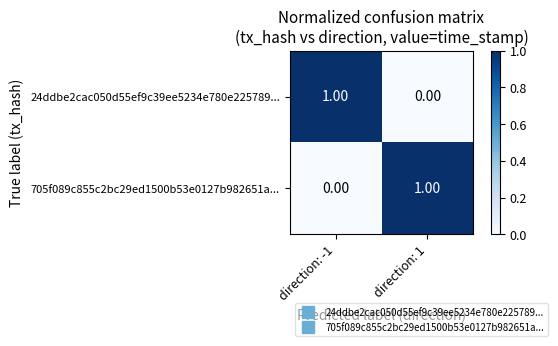

Rank the series at direction: 1 from lowest to highest value.

24ddbe2cac050d55ef9c39ee5234e780e225789..., 705f089c855c2bc29ed1500b53e0127b982651a...